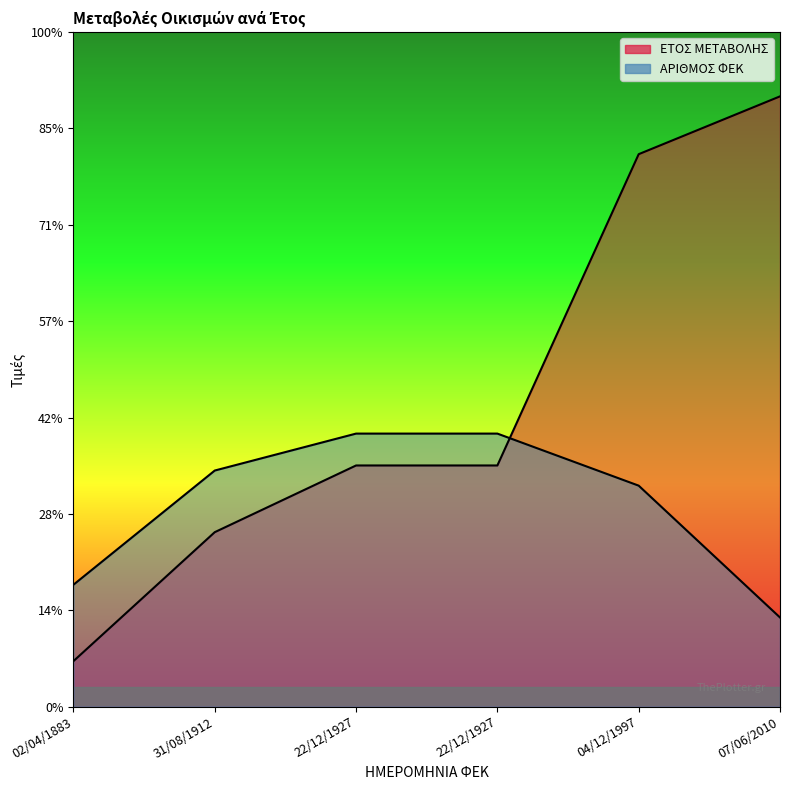

True or false: ΕΤΟΣ ΜΕΤΑΒΟΛΗΣ has a value of 141.5 at 02/04/1883.

True